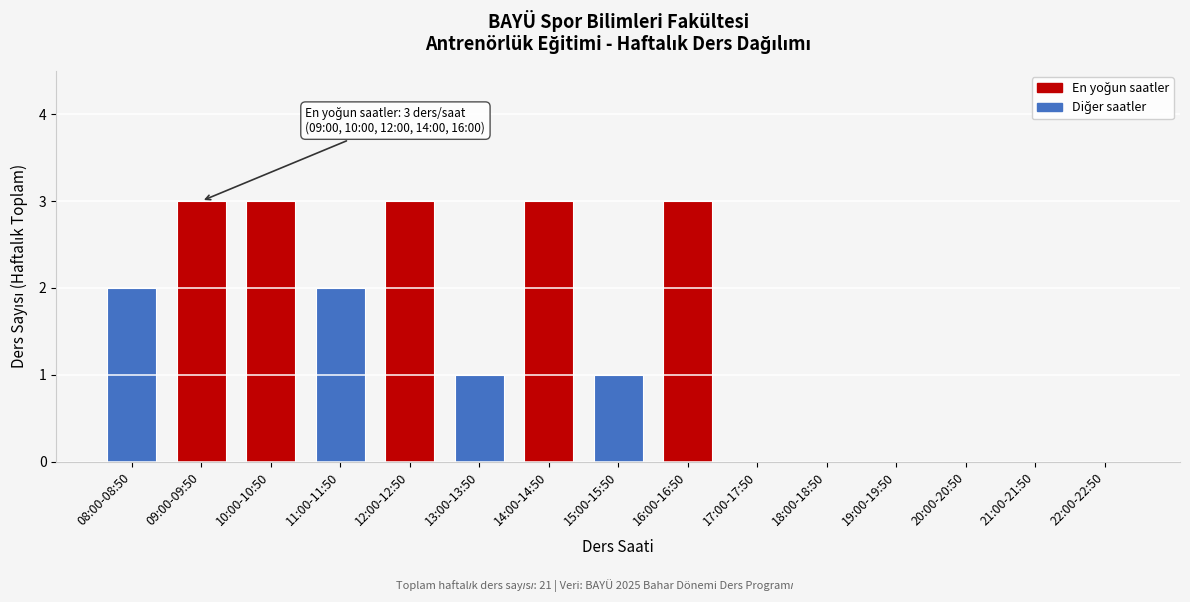

Reading left to right, extract all data points from this chart.

08:00-08:50=2	09:00-09:50=3	10:00-10:50=3	11:00-11:50=2	12:00-12:50=3	13:00-13:50=1	14:00-14:50=3	15:00-15:50=1	16:00-16:50=3	17:00-17:50=0	18:00-18:50=0	19:00-19:50=0	20:00-20:50=0	21:00-21:50=0	22:00-22:50=0